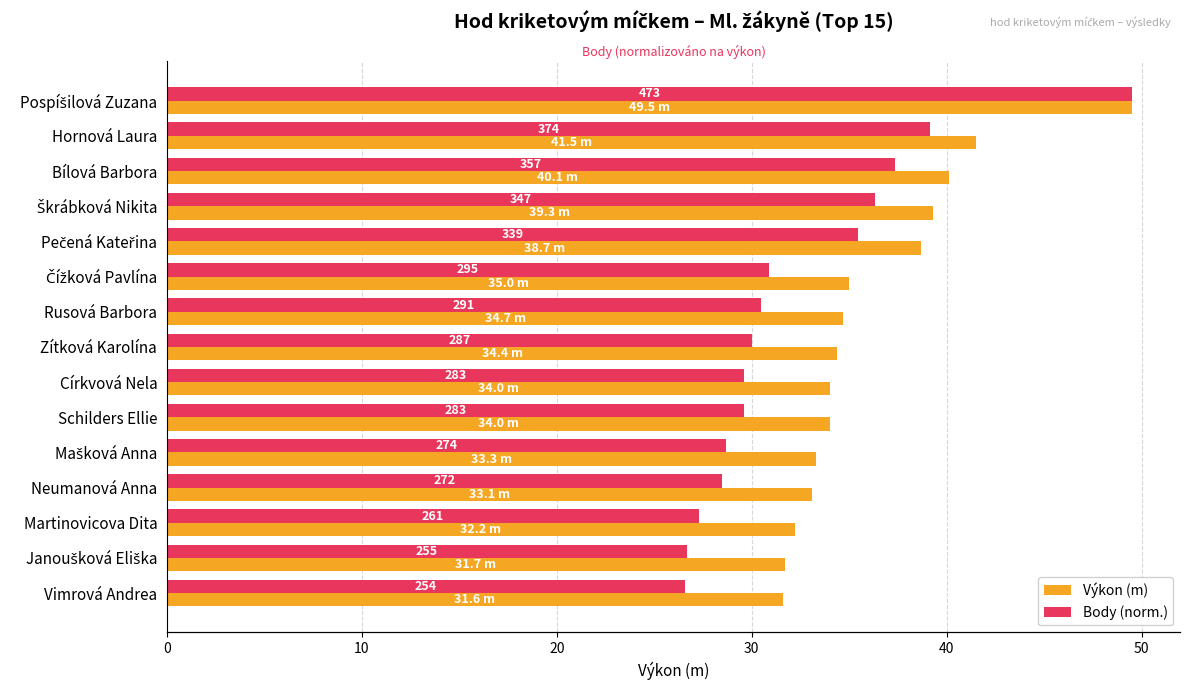

What is the difference between the highest and lowest values at 10?

2.4